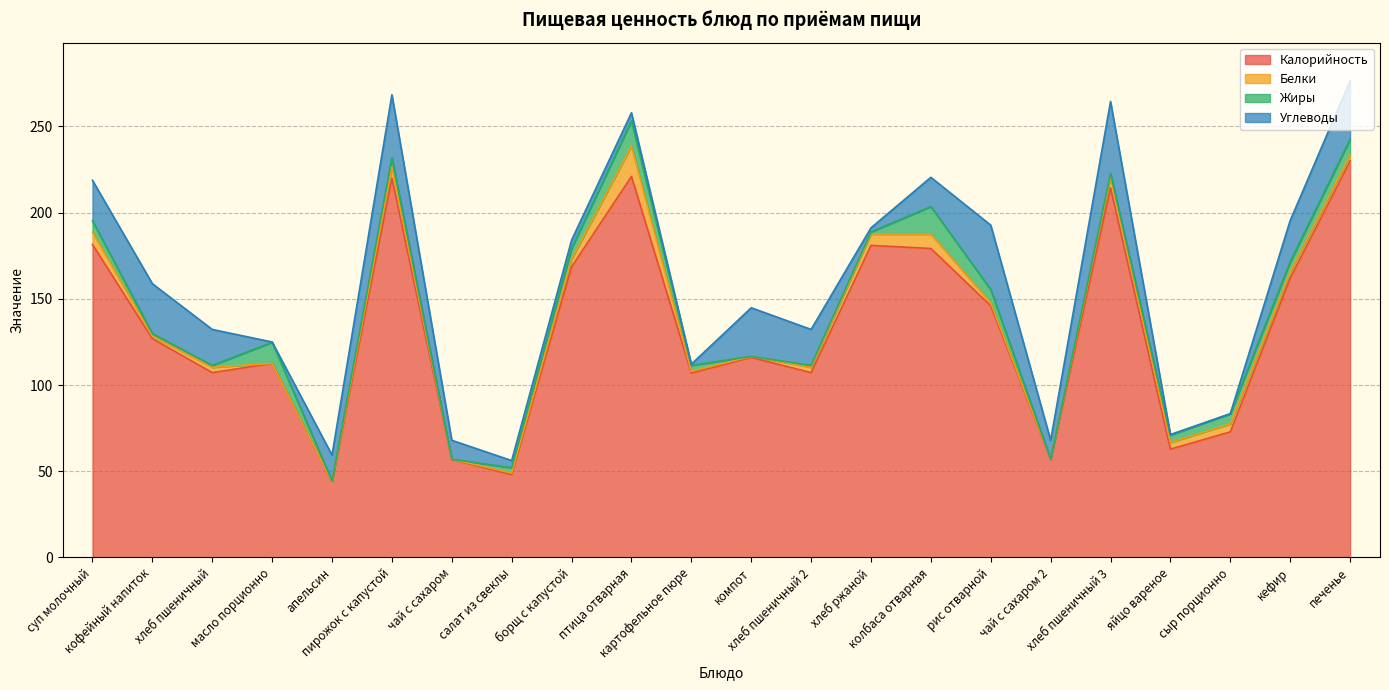

What is the average value of the Углеводы series?

16.7